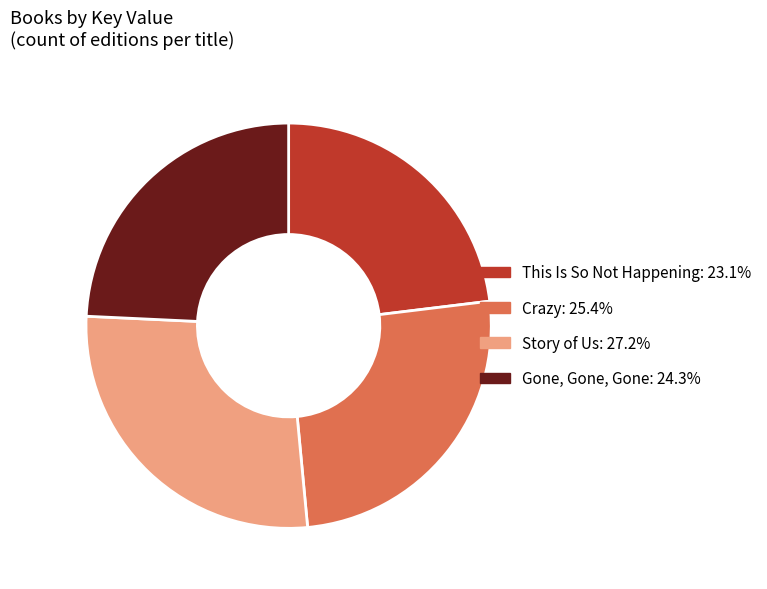

Approximately how many times larger is the value at Gone, Gone, Gone compared to This Is So Not Happening?

1.1